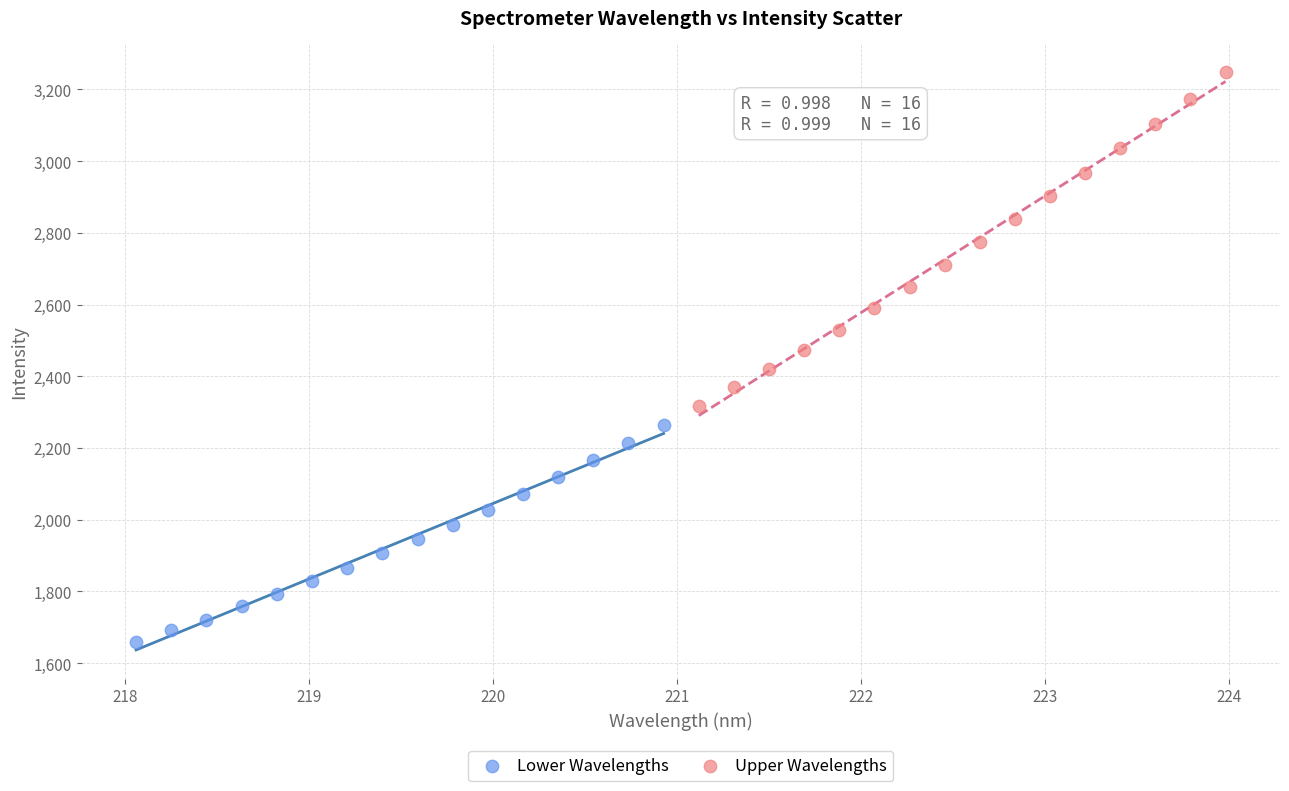

Which series contains the highest Y value?

Upper Wavelengths